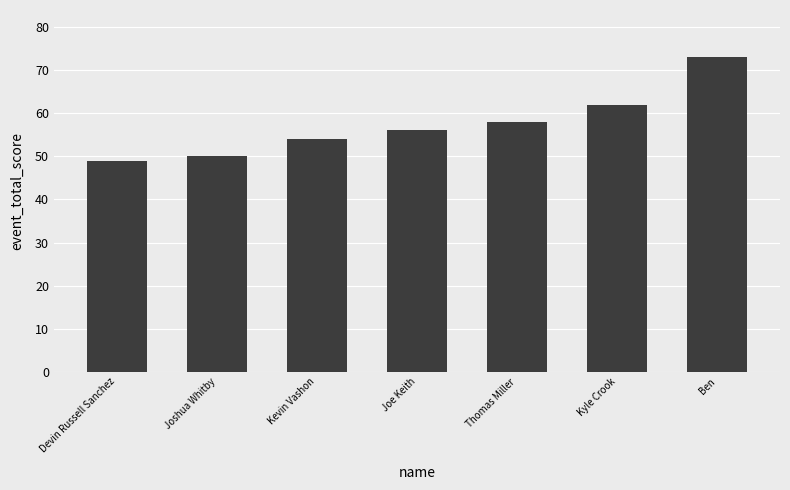

At which category does the chart reach its minimum across all series?

Devin Russell Sanchez